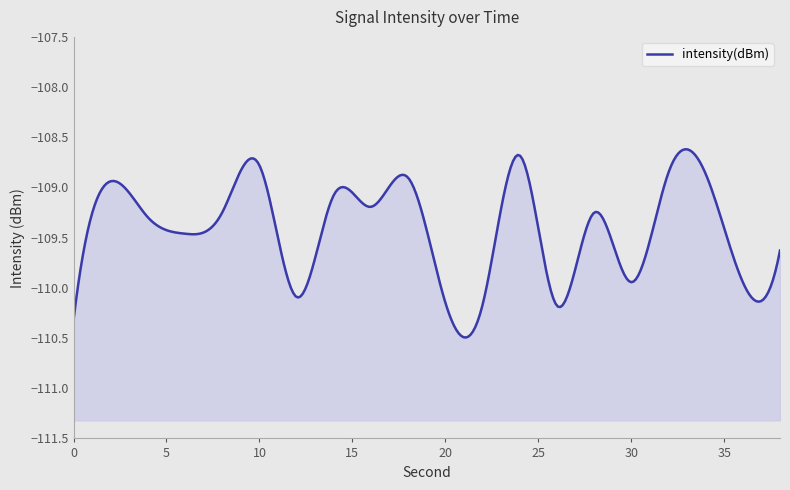

What is the difference between the maximum and second lowest values?

1.5